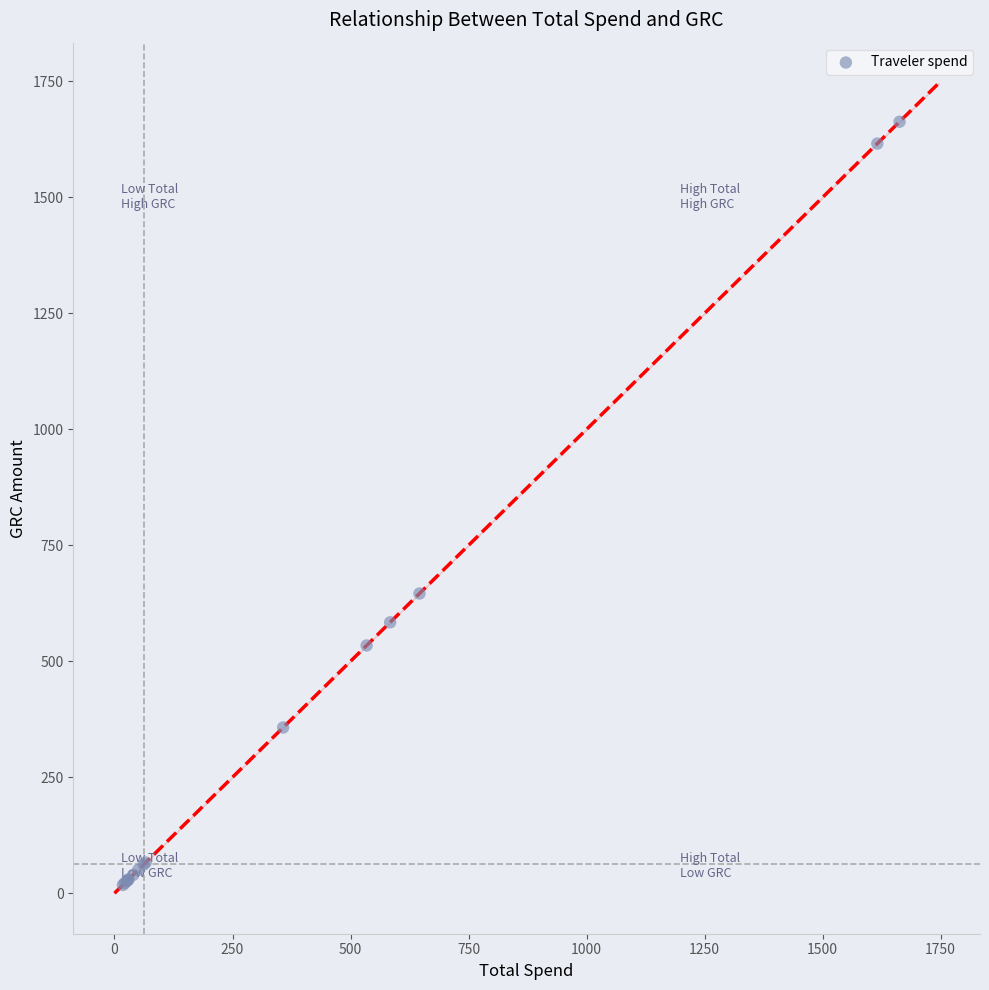

What Y value in the scatter plot is closest to 840?

646.1